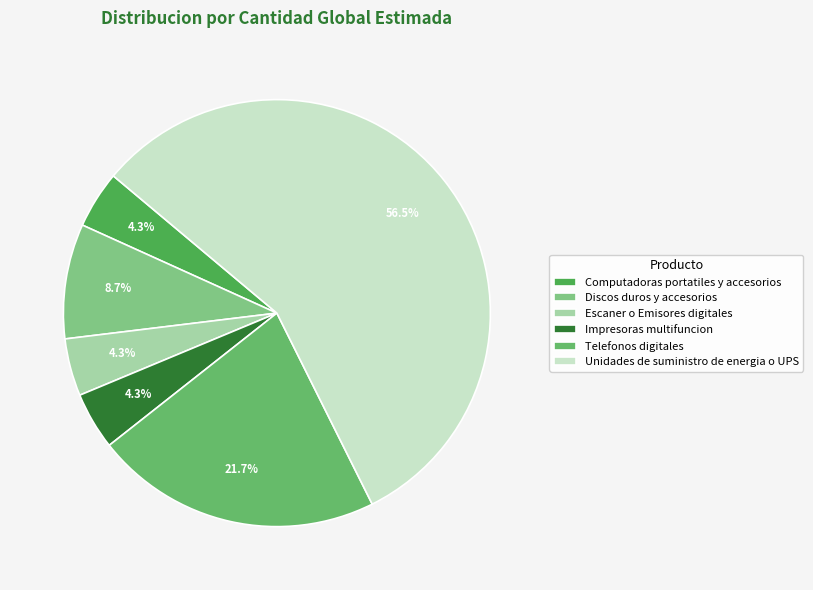

Count the number of slices in the pie.

6